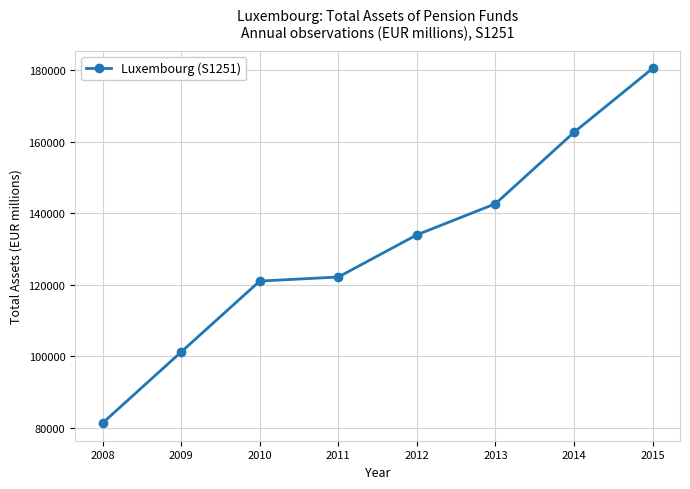

True or false: the data shows 101170.6 at 2009.

True